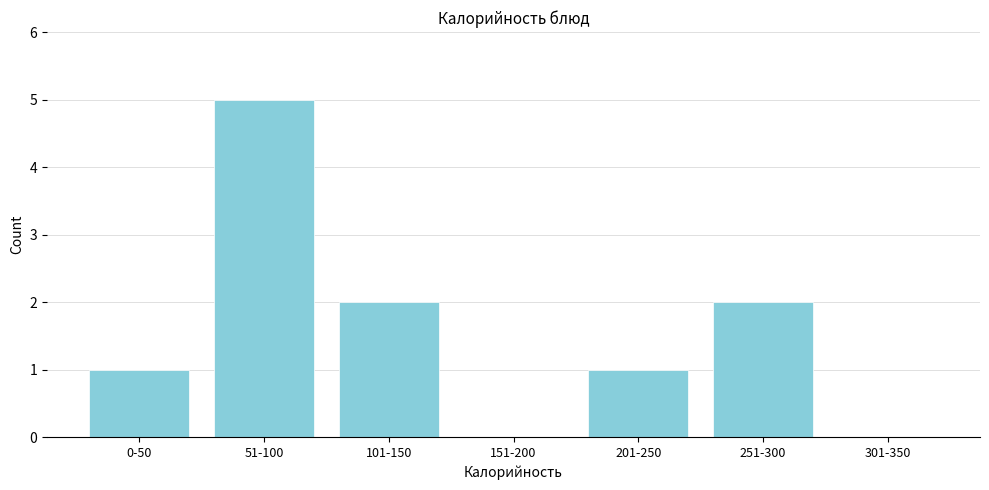

Reading left to right, extract all data points from this chart.

0-50=1	51-100=5	101-150=2	151-200=0	201-250=1	251-300=2	301-350=0